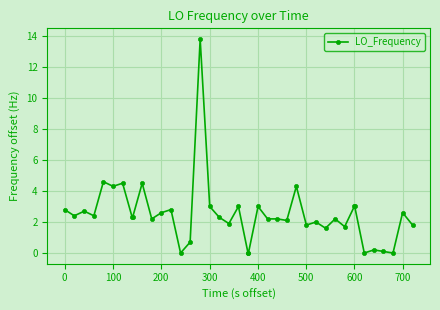

True or false: there are more than 1 points higher than both neighbors.

True